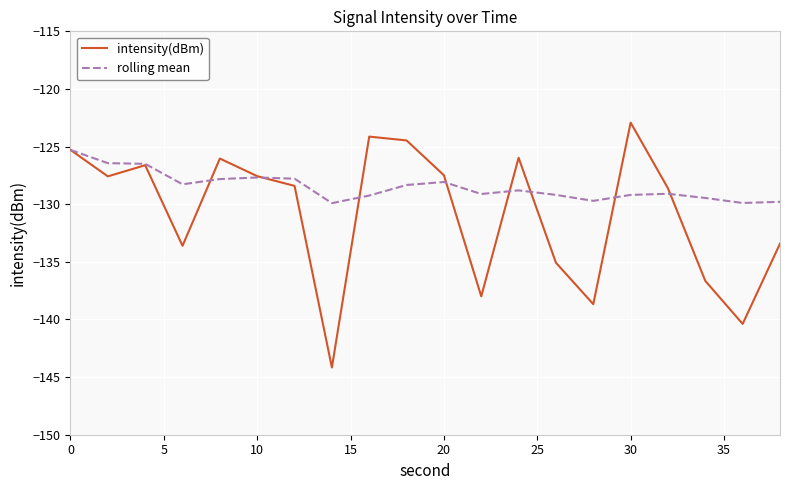

Which series has the largest total across all categories?

rolling mean